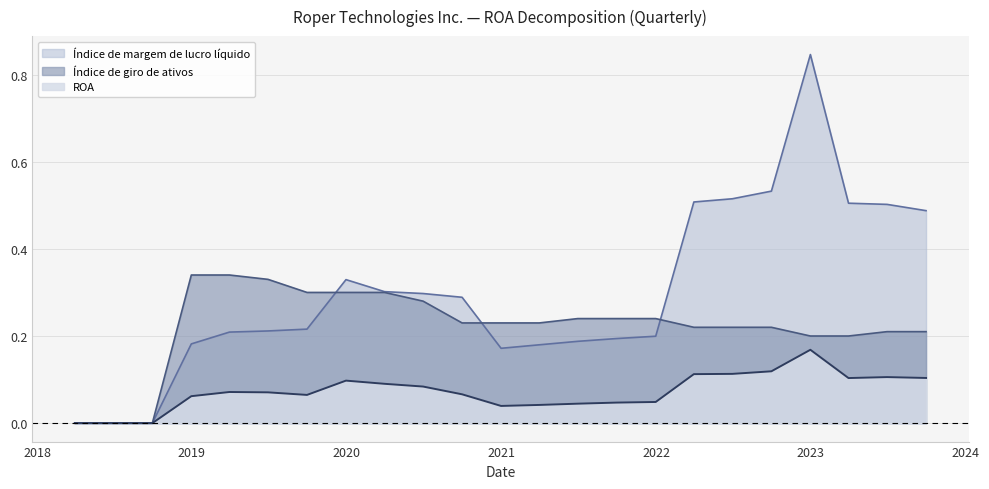

List the series in order of their overall mean, highest first.

Índice de margem de lucro líquido, Índice de giro de ativos, ROA